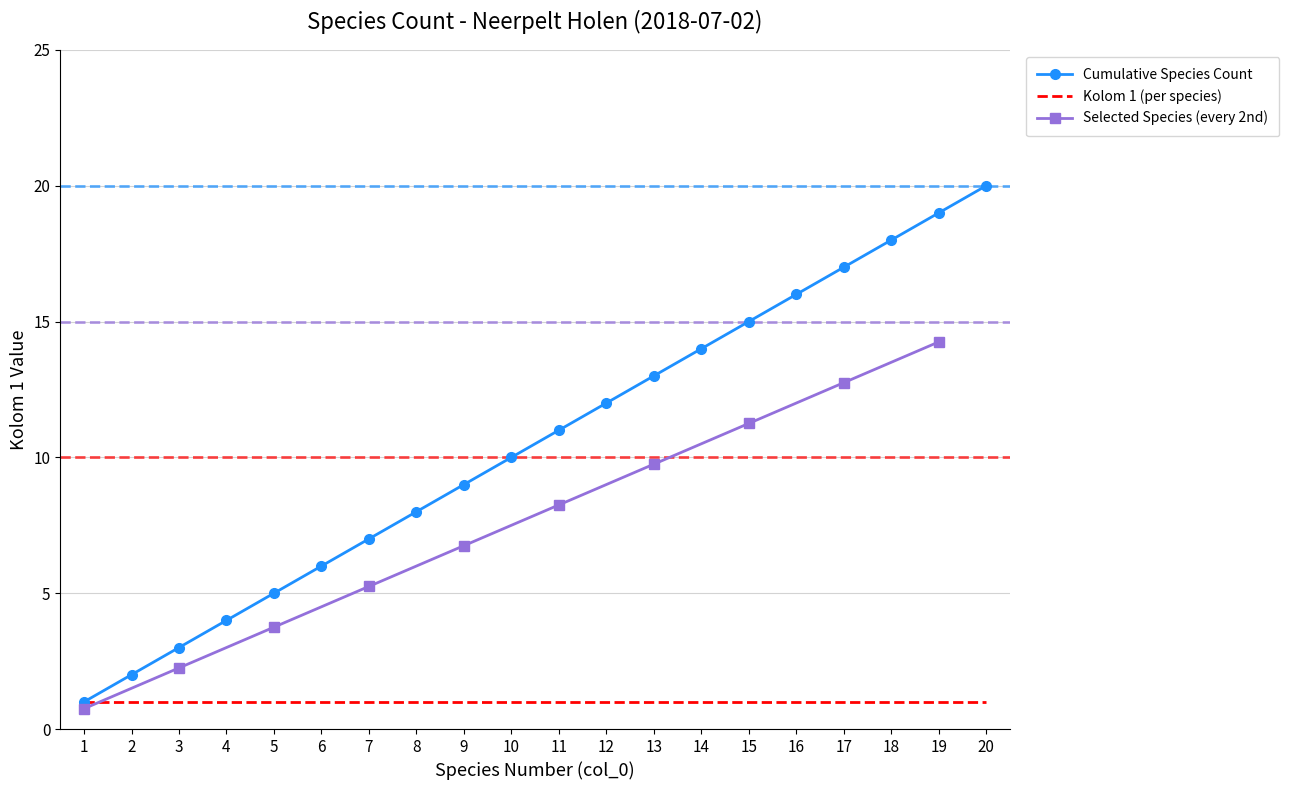

Approximately how many times larger is the value at 8 compared to 1?

8.0